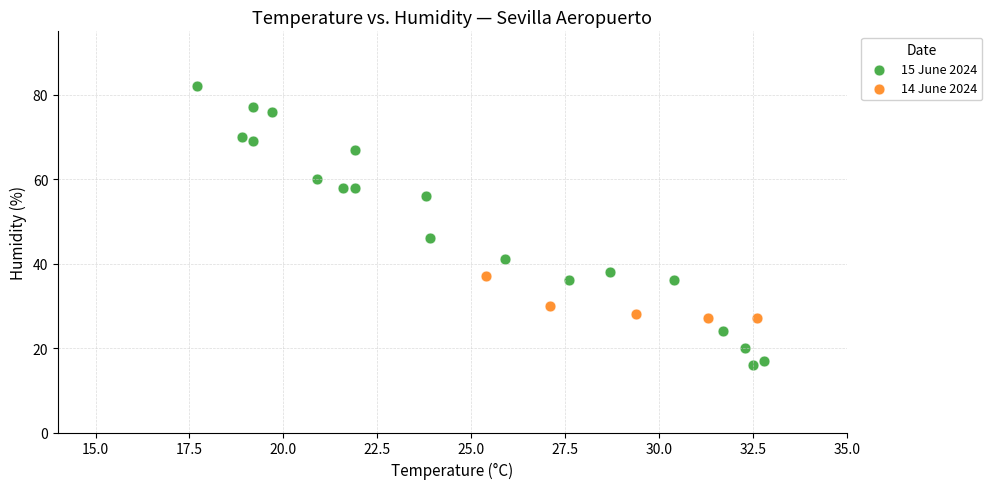

Which series has the widest spread of Y values?

15 June 2024